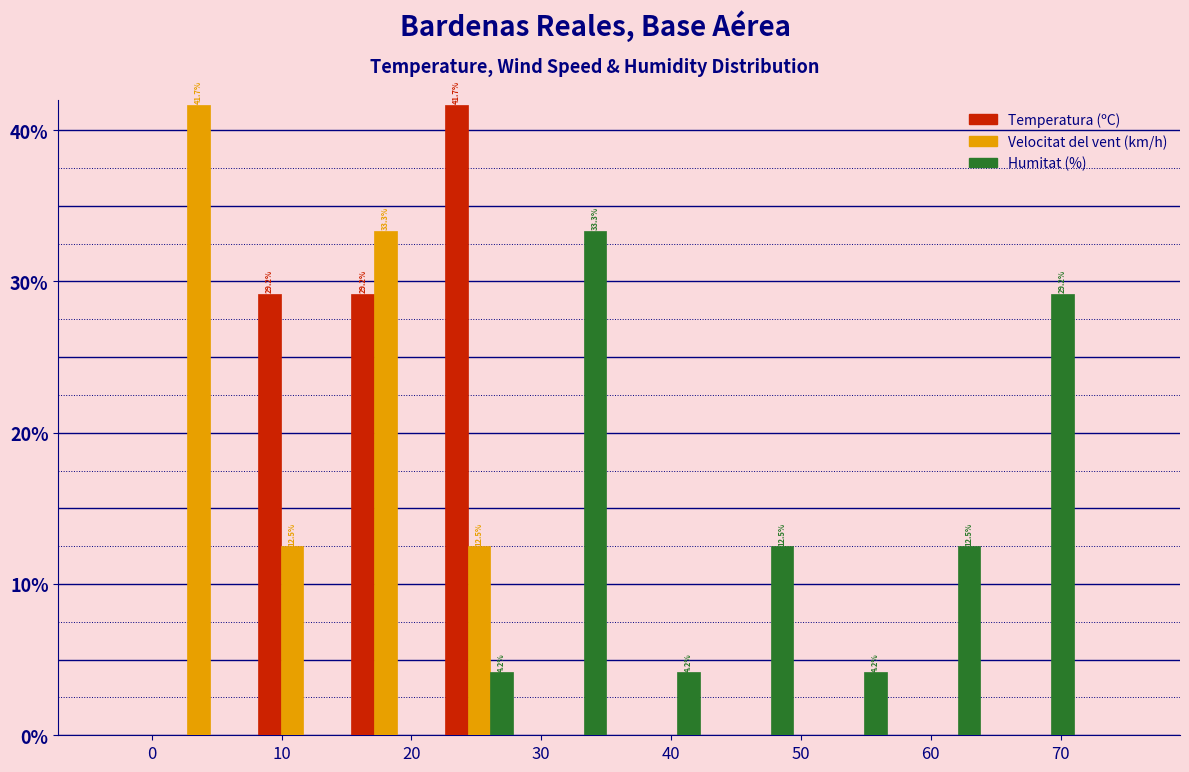

In the Velocitat del vent (km/h) series, which range on the x-axis has the tallest bar?

0.0 to 7.2